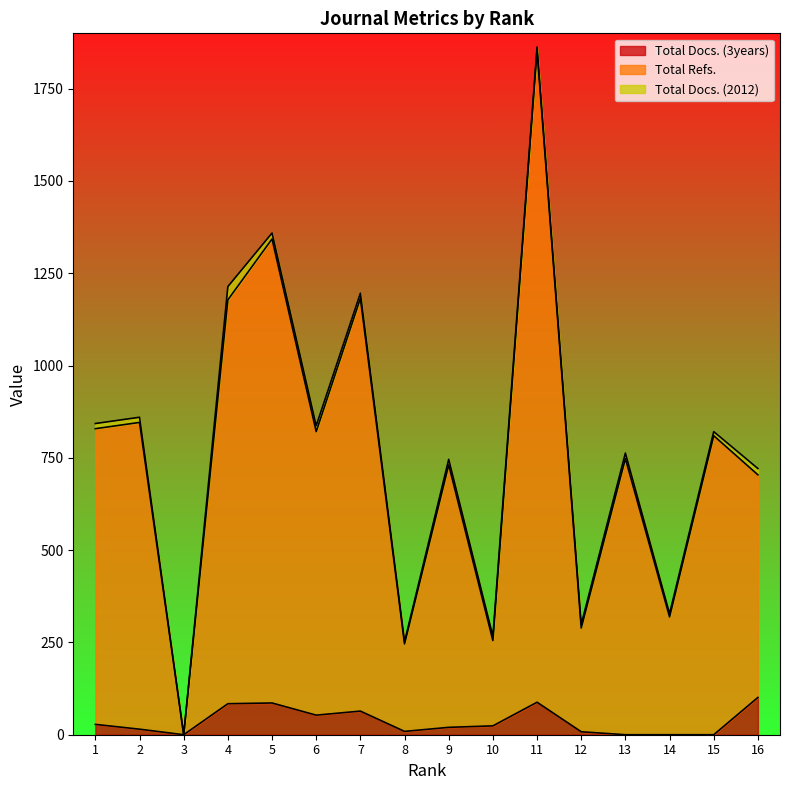

Does the chart have visible grid lines?

No